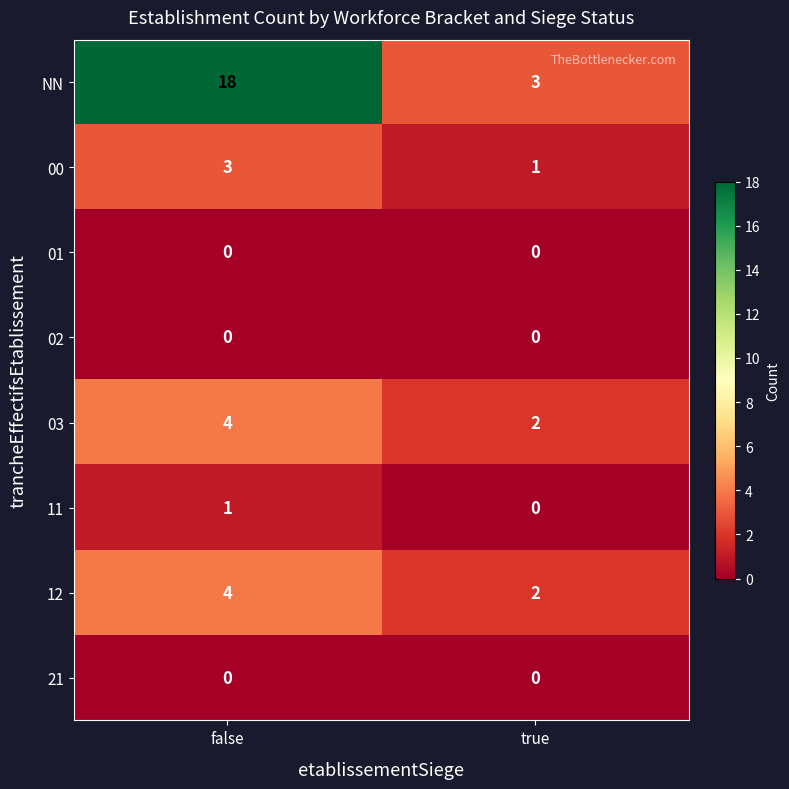

Reading left to right, transcribe all the data shown in this chart.

NN: false=18	true=3
00: false=3	true=1
01: false=0	true=0
02: false=0	true=0
03: false=4	true=2
11: false=1	true=0
12: false=4	true=2
21: false=0	true=0